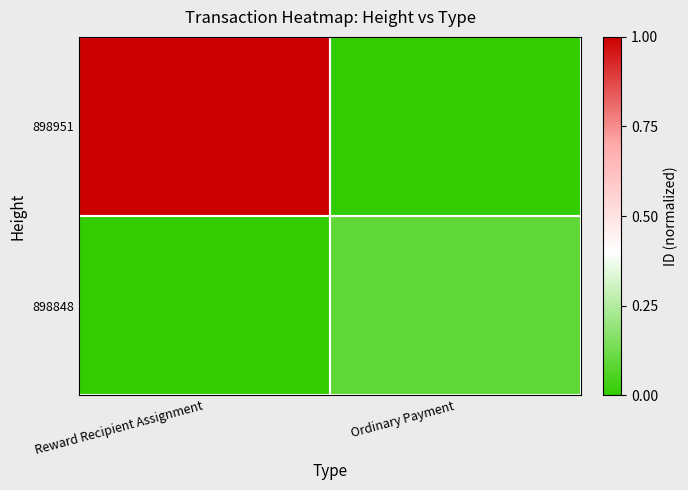

Which has a higher value, Reward Recipient Assignment or Ordinary Payment?

Reward Recipient Assignment